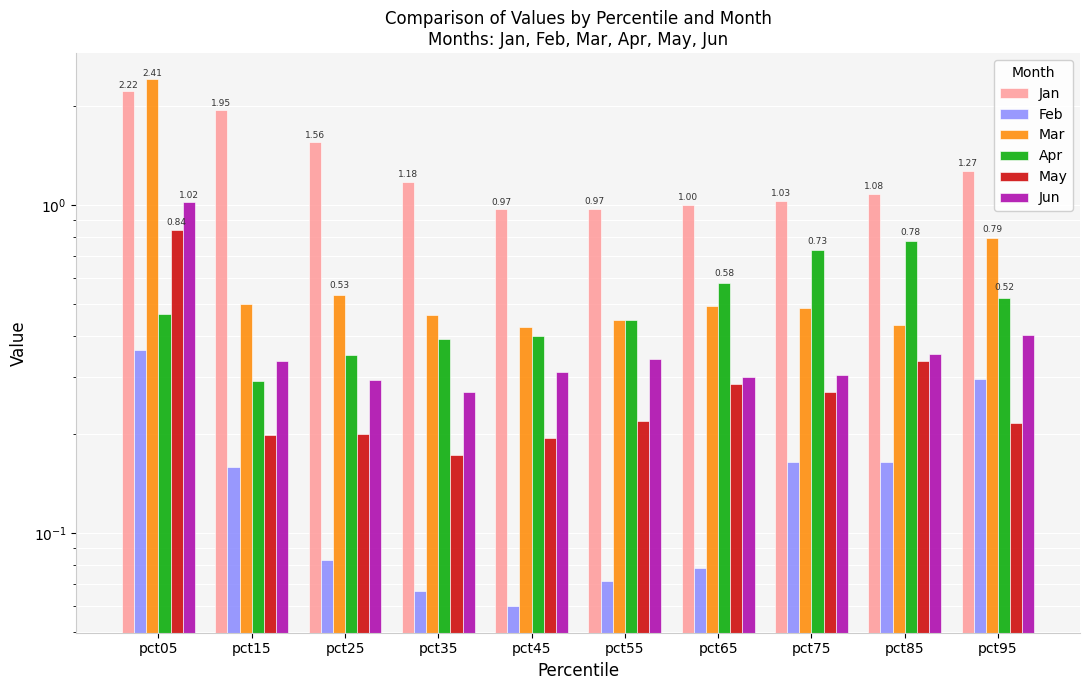

Between pct45 and pct25, which is larger?

pct25